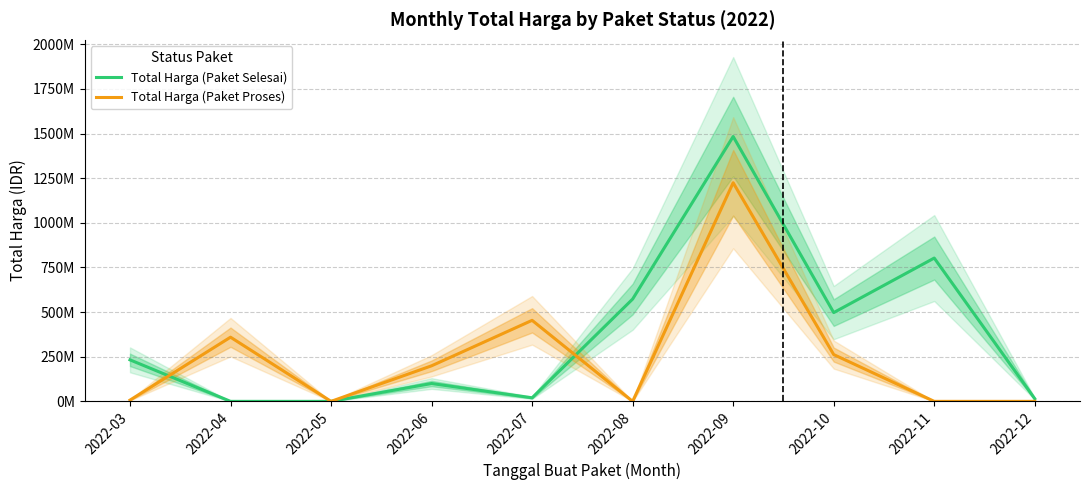

Which label corresponds to the largest value in the chart?

2022-09